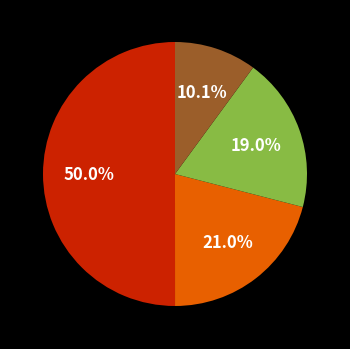

How many slices are in this pie chart?

4